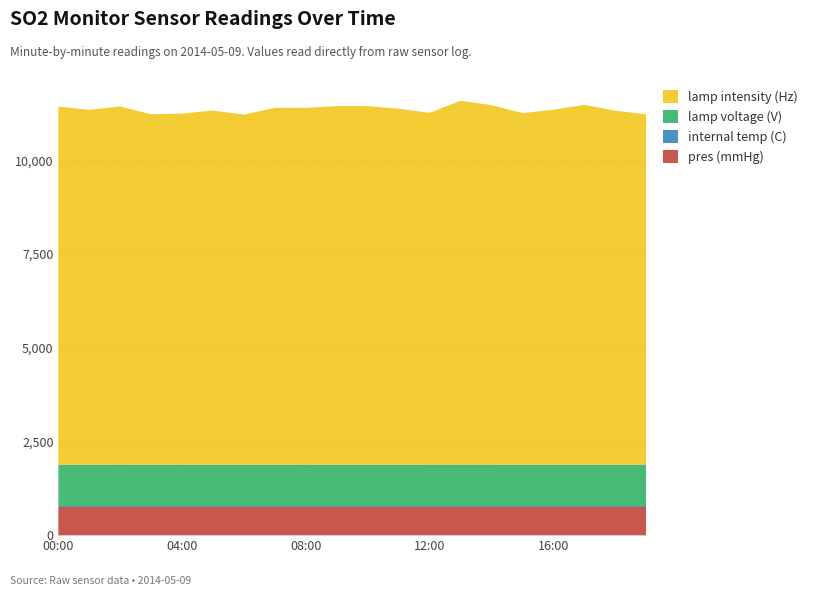

Reading right to left, what are all the values shown in this chart?

pres (mmHg): 19:00=750.8	18:00=750.7	17:00=750.7	16:00=750.8	15:00=750.8	14:00=750.7	13:00=750.7	12:00=750.7	11:00=750.7	10:00=750.7	09:00=750.7	08:00=750.7	07:00=750.7	06:00=750.8	05:00=750.8	04:00=750.7	03:00=750.6	02:00=750.8	01:00=750.8	00:00=750.7
internal temp (C): 19:00=25.3	18:00=25.3	17:00=25.3	16:00=25.3	15:00=25.3	14:00=25.3	13:00=25.3	12:00=25.3	11:00=25.3	10:00=25.3	09:00=25.3	08:00=25.3	07:00=25.3	06:00=25.3	05:00=25.2	04:00=25.3	03:00=25.3	02:00=25.2	01:00=25.2	00:00=25.2
lamp voltage (V): 19:00=1106.0	18:00=1105.0	17:00=1106.0	16:00=1105.0	15:00=1104.0	14:00=1106.0	13:00=1106.0	12:00=1106.0	11:00=1105.0	10:00=1105.0	09:00=1105.0	08:00=1106.0	07:00=1105.0	06:00=1105.0	05:00=1105.0	04:00=1106.0	03:00=1105.0	02:00=1106.0	01:00=1105.0	00:00=1105.0
lamp intensity (Hz): 19:00=9350.0	18:00=9445.0	17:00=9603.0	16:00=9471.0	15:00=9383.0	14:00=9593.0	13:00=9711.0	12:00=9388.0	11:00=9498.0	10:00=9568.0	09:00=9569.0	08:00=9519.0	07:00=9524.0	06:00=9340.0	05:00=9450.0	04:00=9368.0	03:00=9350.0	02:00=9559.0	01:00=9468.0	00:00=9555.0